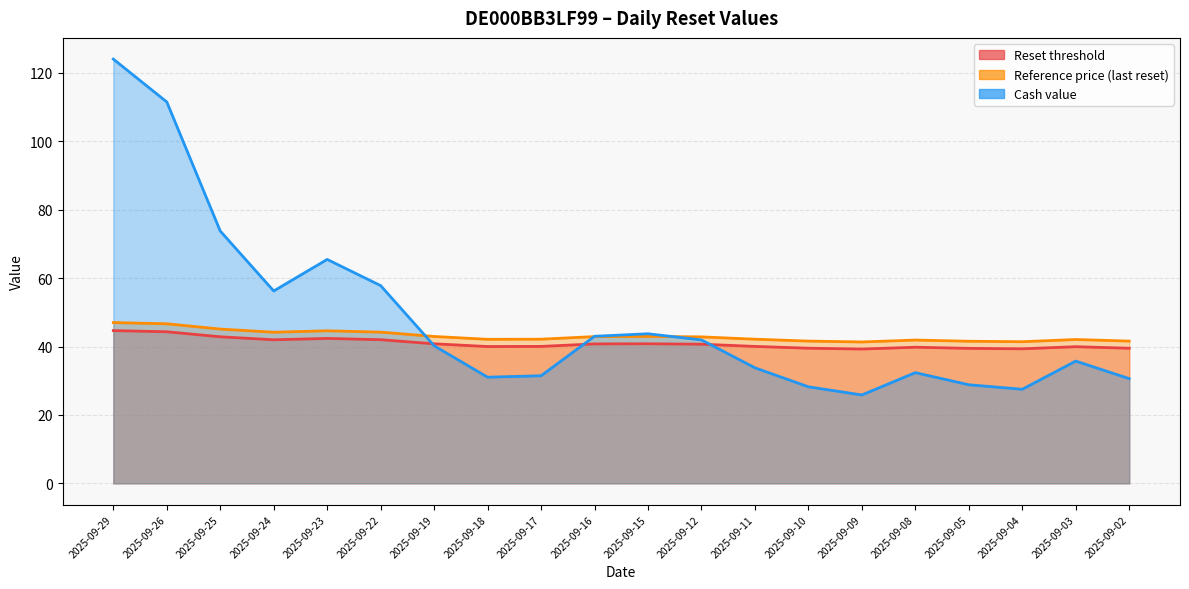

True or false: Reset threshold and Cash value cross at least once.

True